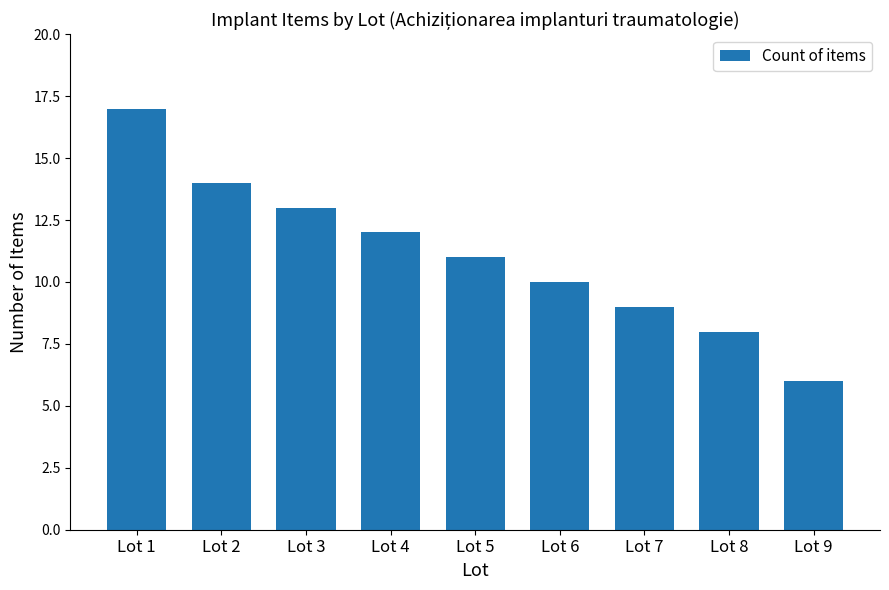

How many bars are there in total?

9